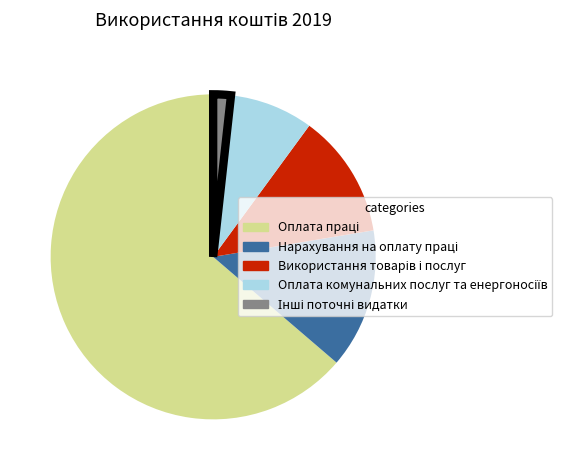

Does any single category account for the majority?

Yes